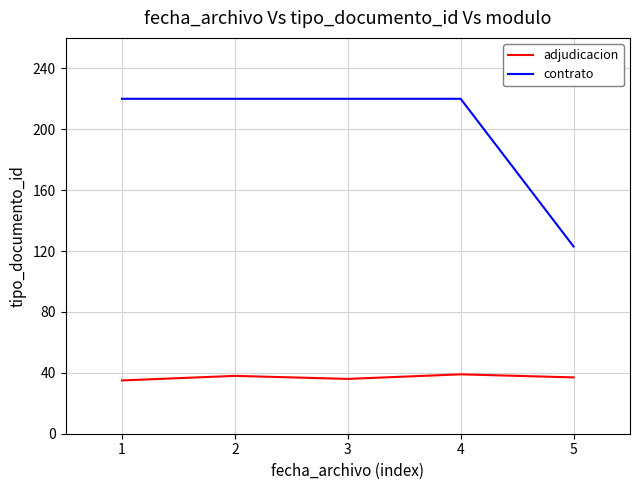

True or false: adjudicacion and contrato cross at least once.

False